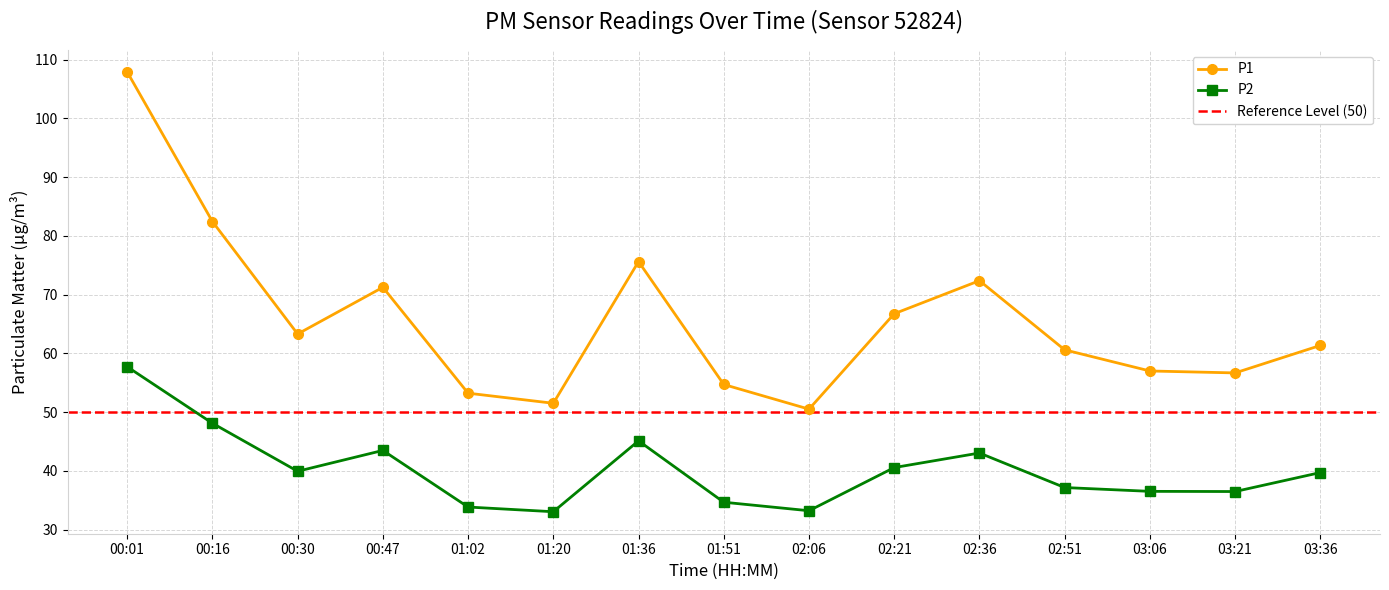

Reading left to right, transcribe all the data shown in this chart.

P1: 00:01=107.9	00:16=82.5	00:30=63.3	00:47=71.2	01:02=53.2	01:20=51.5	01:36=75.6	01:51=54.7	02:06=50.5	02:21=66.8	02:36=72.4	02:51=60.6	03:06=57.0	03:21=56.7	03:36=61.4
P2: 00:01=57.7	00:16=48.1	00:30=39.9	00:47=43.5	01:02=33.8	01:20=33.0	01:36=45.1	01:51=34.6	02:06=33.2	02:21=40.5	02:36=43.0	02:51=37.1	03:06=36.5	03:21=36.5	03:36=39.7